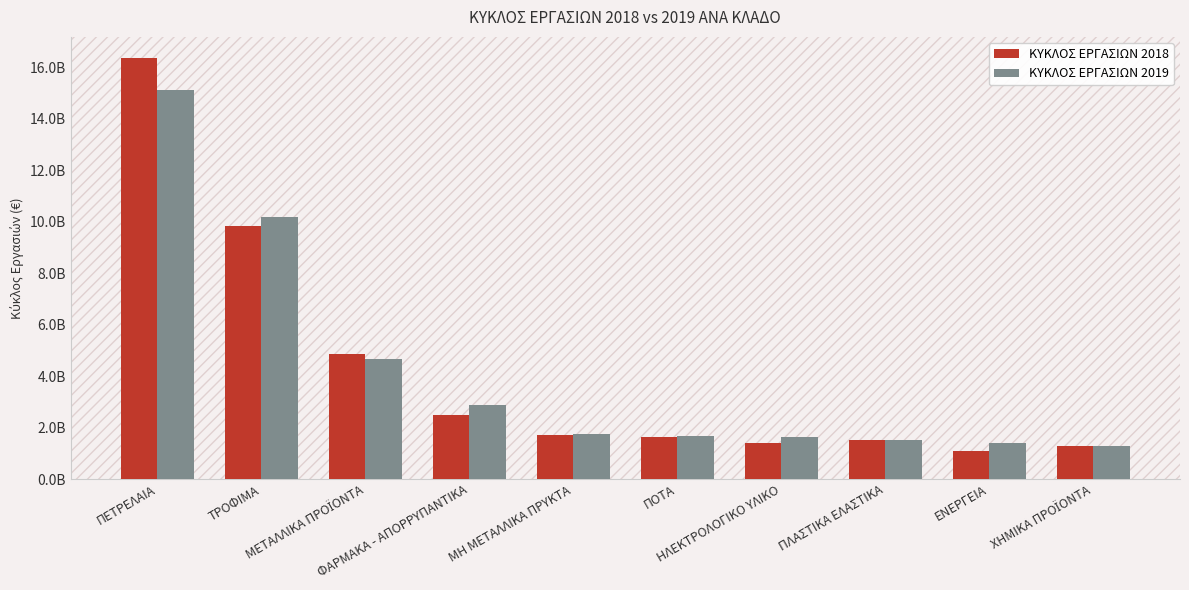

Rank the series by their maximum value, from highest to lowest.

ΚΥΚΛΟΣ ΕΡΓΑΣΙΩΝ 2018, ΚΥΚΛΟΣ ΕΡΓΑΣΙΩΝ 2019